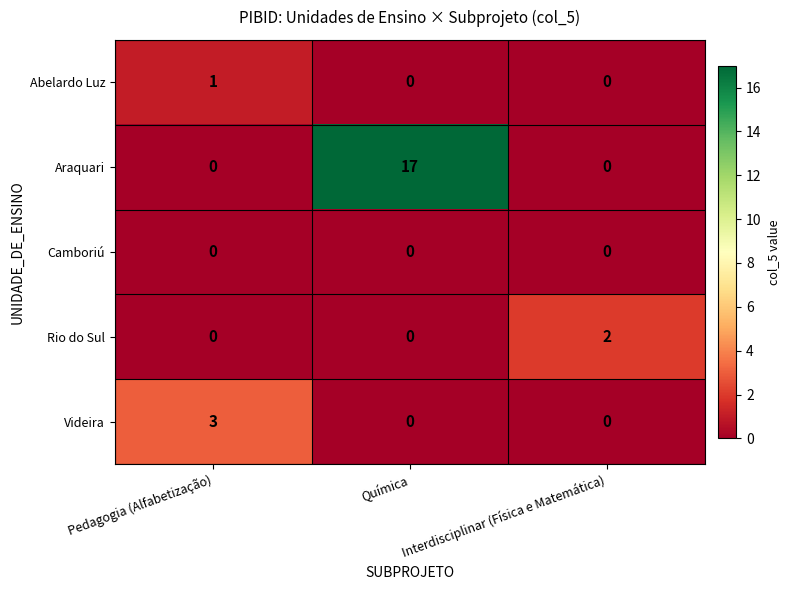

True or false: Araquari has a value of -5 at Interdisciplinar (Física e Matemática).

False